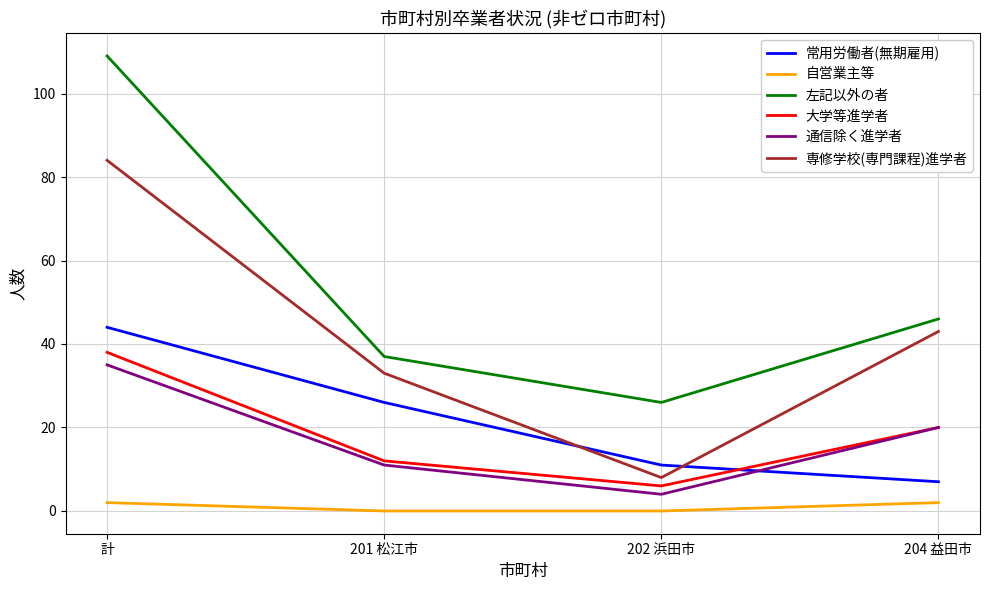

Which series has the widest spread of values?

左記以外の者